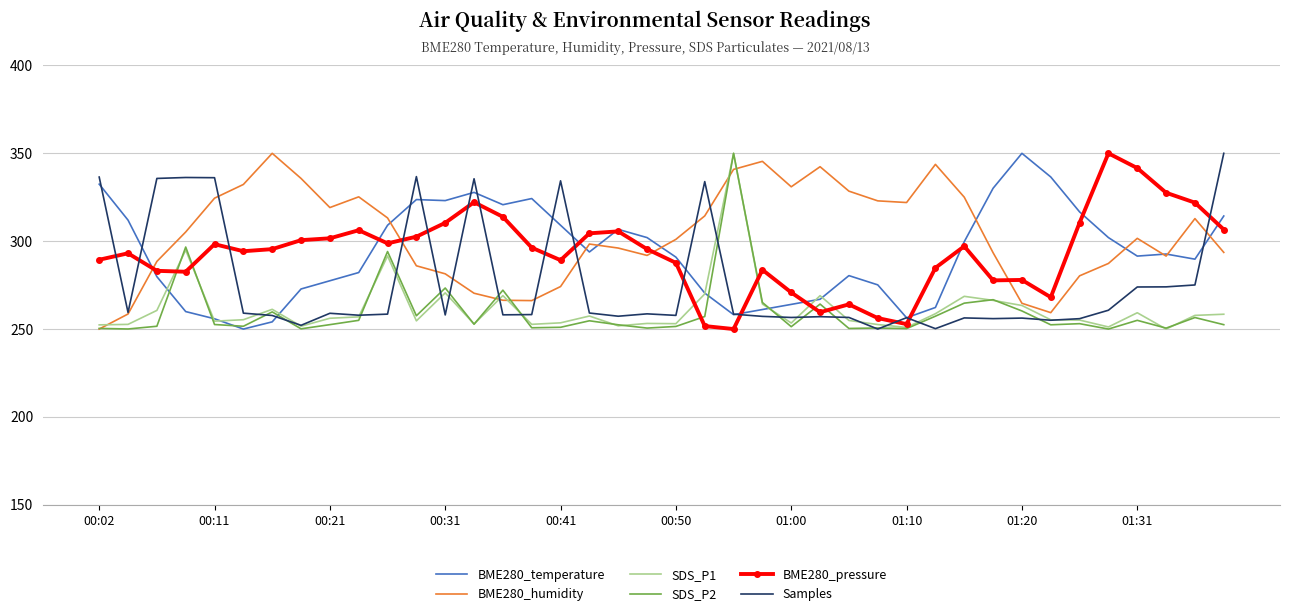

What is the minimum value shown in the chart?

250.0